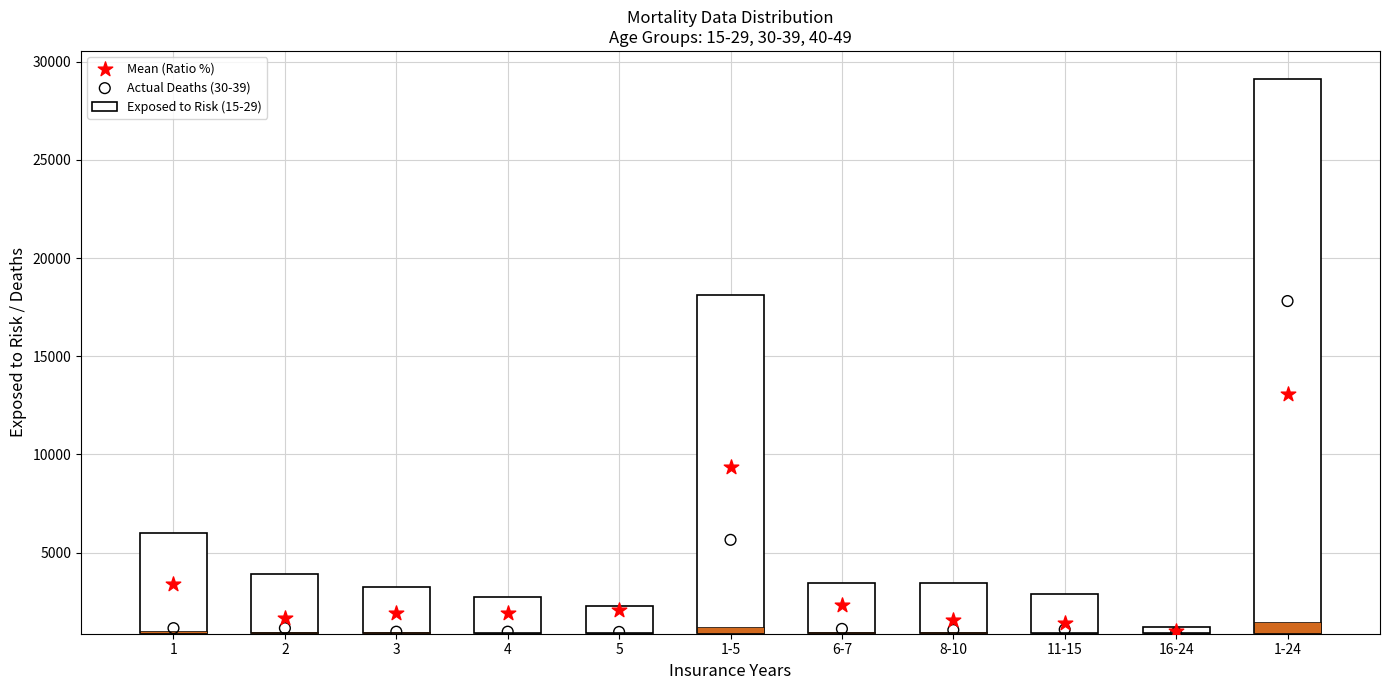

At which category is the sum across all series the highest?

1-24